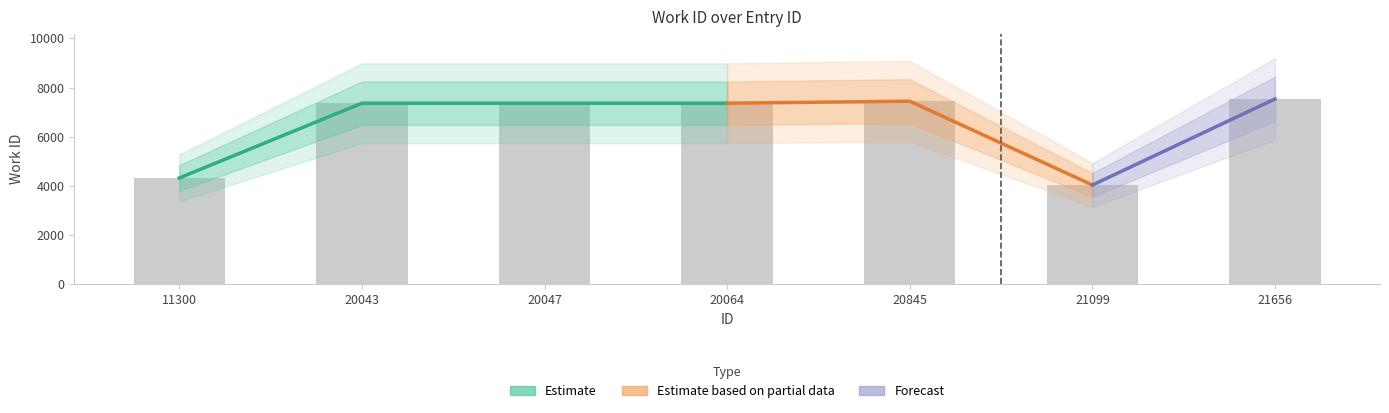

Is it true that the value at 11300 is 4326?

True